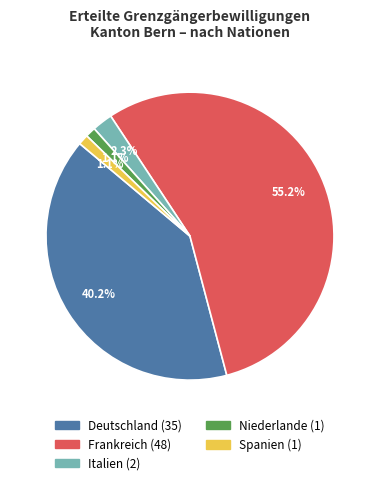

To the nearest percent, what is the combined percentage of Frankreich and Deutschland?

95%